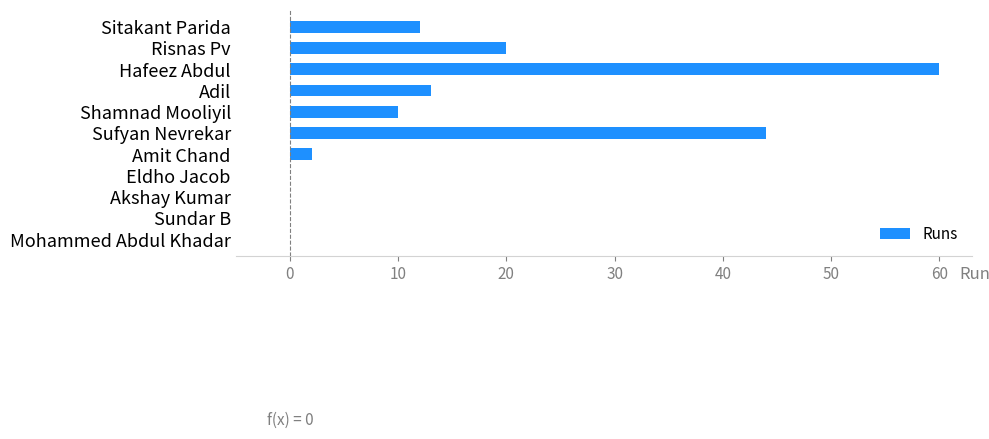

What is the sum of the values at Amit Chand and Hafeez Abdul?

62